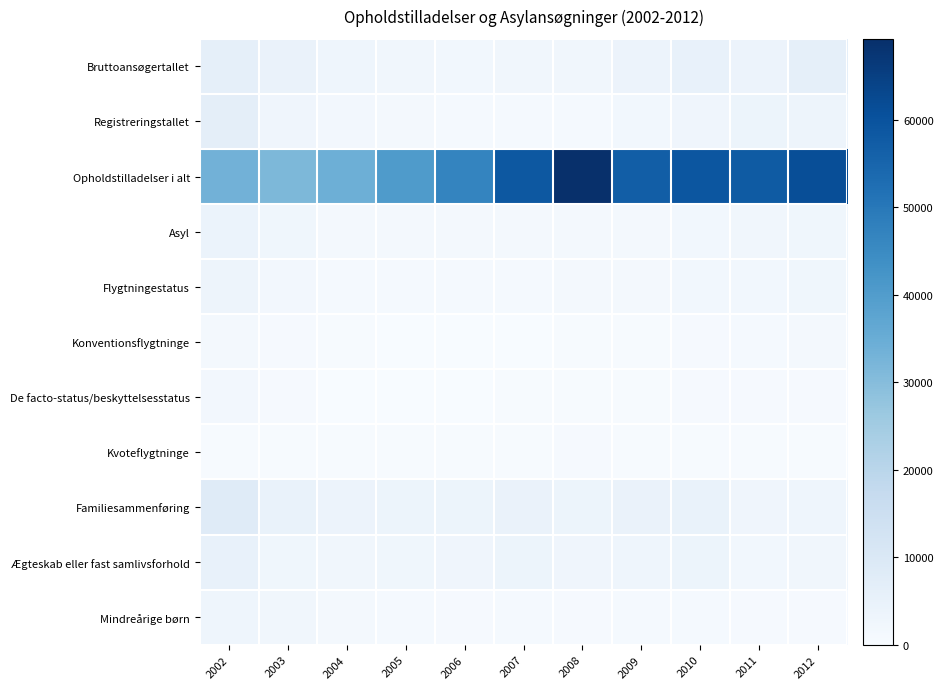

Reading left to right, what are all the values shown in this chart?

Bruttoansøgertallet: 2002=6068	2003=4593	2004=3235	2005=2281	2006=1960	2007=2246	2008=2409	2009=3855	2010=5115	2011=3806	2012=6141
Registreringstallet: 2002=6660	2003=2767	2004=1633	2005=1283	2006=922	2007=1029	2008=951	2009=2022	2010=2844	2011=3600	2012=3256
Opholdstilladelser i alt: 2002=33363	2003=31433	2004=34101	2005=40392	2006=46547	2007=58571	2008=69277	2009=56897	2010=59019	2011=57787	2012=61324
Asyl: 2002=4069	2003=2447	2004=1592	2005=1147	2006=1095	2007=1278	2008=1453	2009=1376	2010=2124	2011=2249	2012=2585
Flygtningestatus: 2002=3489	2003=1852	2004=1045	2005=853	2006=838	2007=1013	2008=1242	2009=1279	2010=1961	2011=2057	2012=2464
Konventionsflygtninge: 2002=1267	2003=724	2004=278	2005=167	2006=201	2007=98	2008=311	2009=414	2010=797	2011=957	2012=1268
De facto-status/beskyttelsesstatus: 2002=1689	2003=602	2004=229	2005=202	2006=107	2007=443	2008=367	2009=413	2010=669	2011=584	2012=724
Kvoteflygtninge: 2002=490	2003=509	2004=498	2005=483	2006=530	2007=472	2008=564	2009=452	2010=494	2011=516	2012=472
Familiesammenføring: 2002=8151	2003=4791	2004=3832	2005=3522	2006=3582	2007=4455	2008=3749	2009=4479	2010=4768	2011=2902	2012=3173
Ægteskab eller fast samlivsforhold: 2002=4880	2003=2538	2004=2344	2005=2498	2006=2787	2007=3616	2008=2963	2009=3195	2010=3583	2011=2089	2012=2387
Mindreårige børn: 2002=3052	2003=2170	2004=1469	2005=1011	2006=795	2007=837	2008=674	2009=816	2010=899	2011=739	2012=786